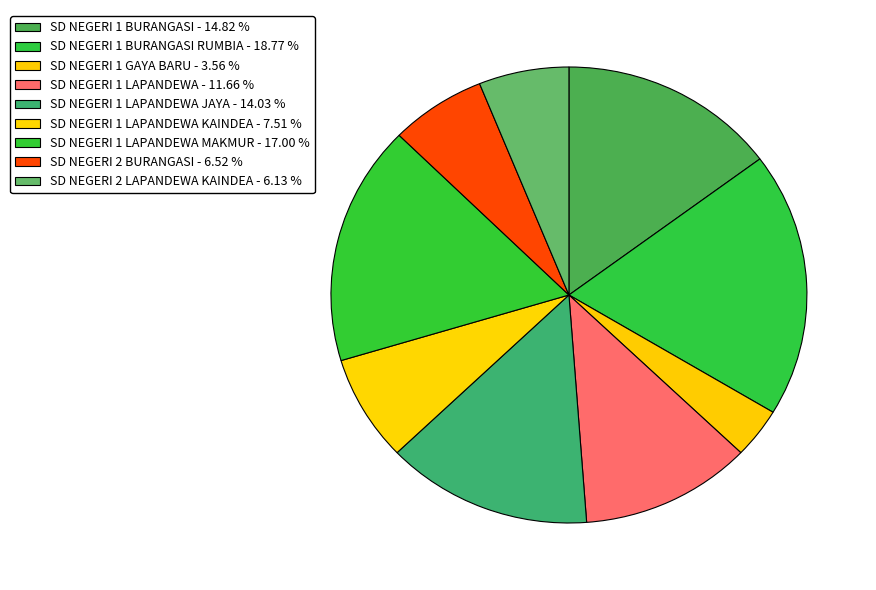

Which category has the biggest portion of the pie?

SD NEGERI 1 BURANGASI RUMBIA - 18.77 %